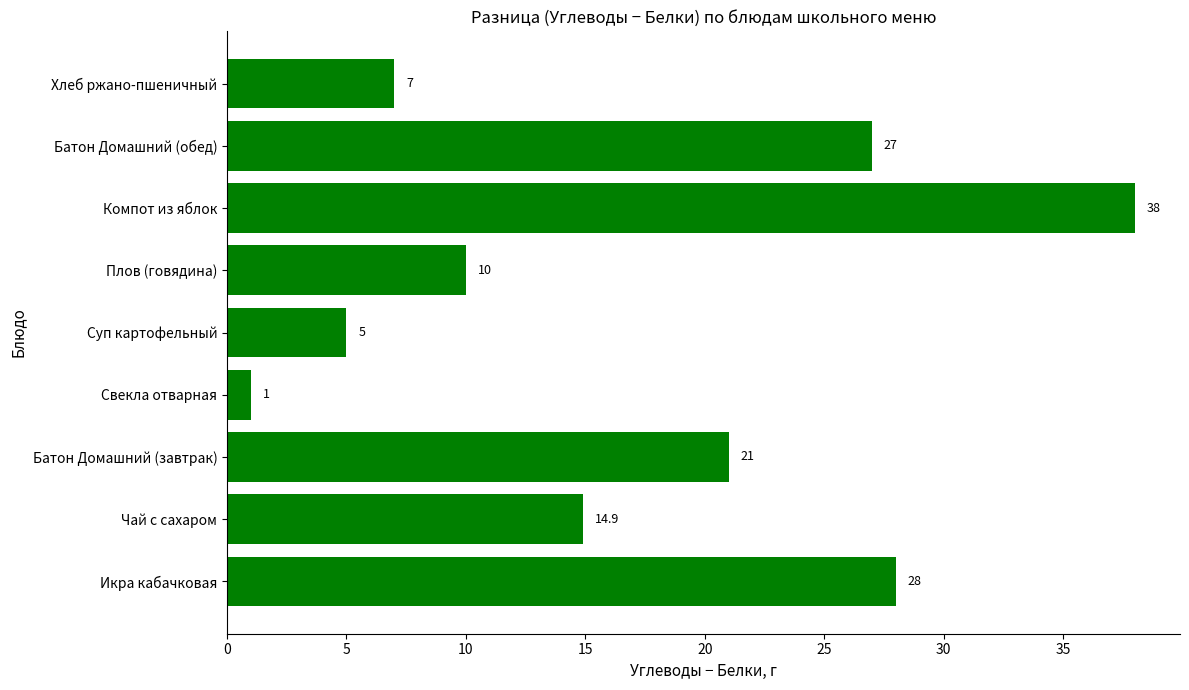

Is it true that the value at Батон Домашний (обед) is 27.0?

True